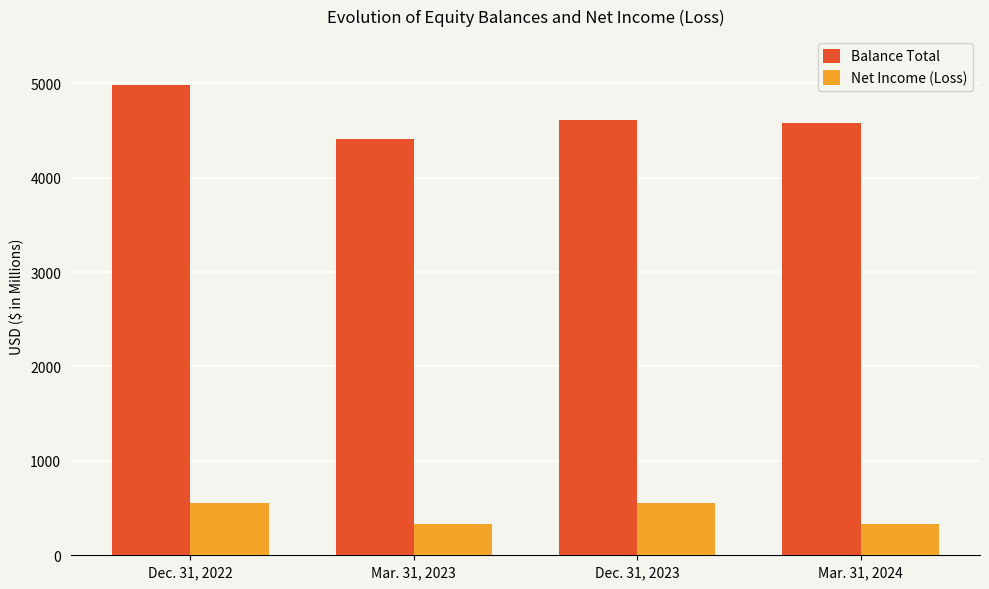

List the labels in order of Balance Total value, smallest first.

Mar. 31, 2023, Mar. 31, 2024, Dec. 31, 2023, Dec. 31, 2022